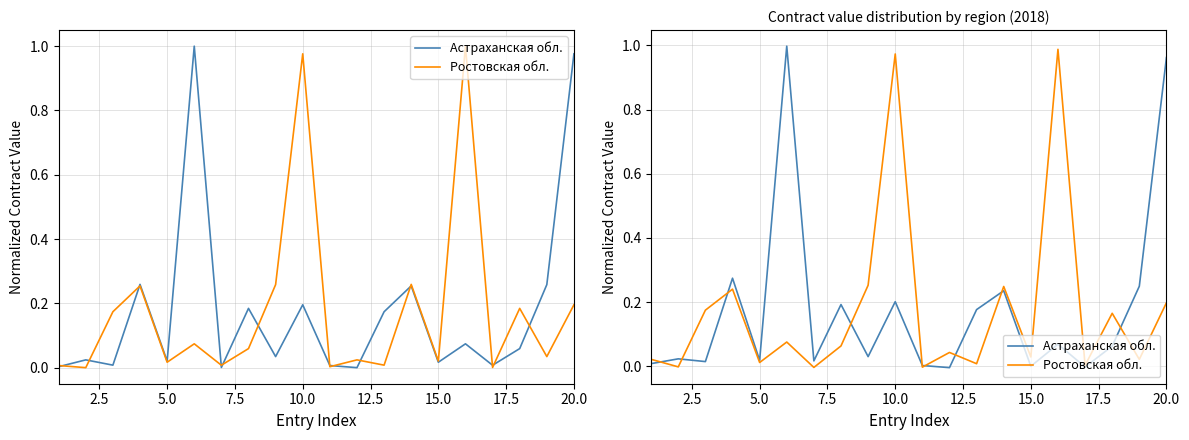

In Астраханская обл., how many points are higher than both neighbors (excluding endpoints)?

7